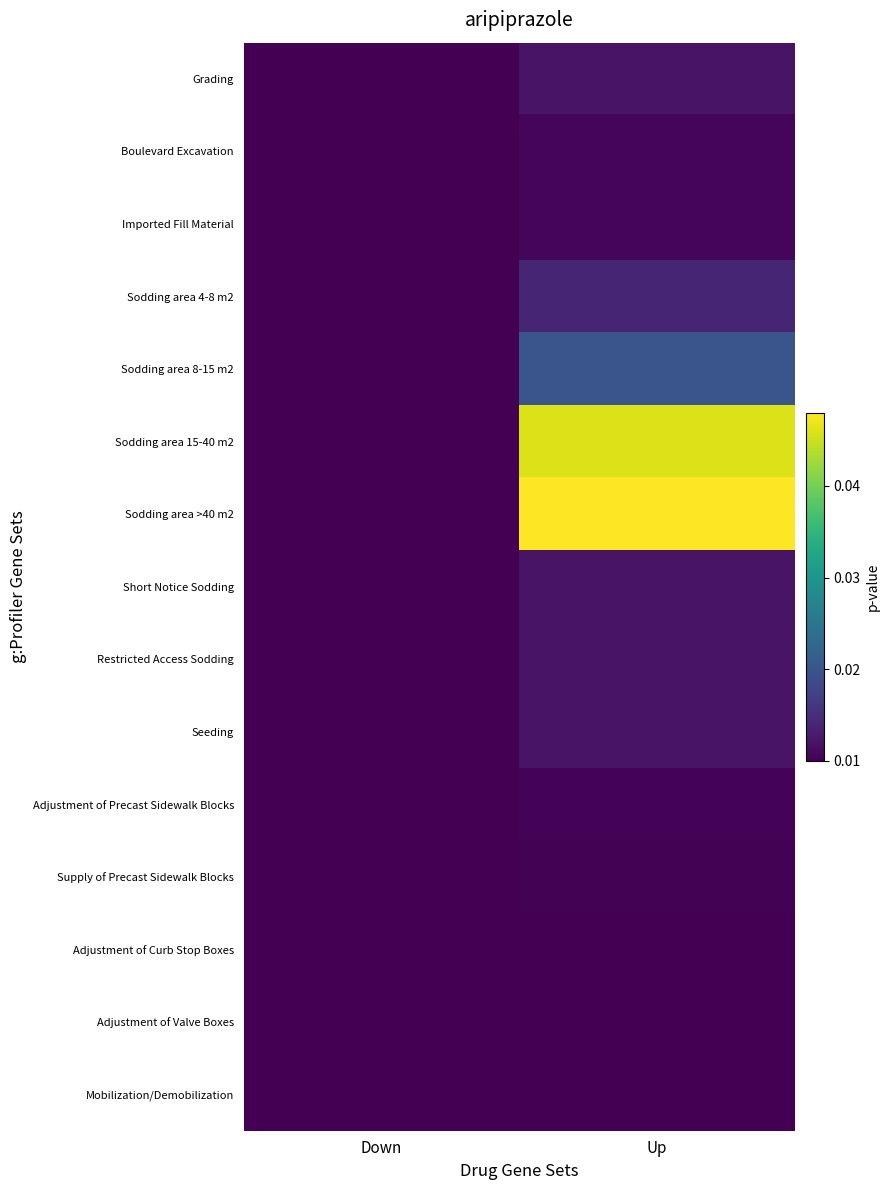

Reading left to right, what are all the values shown in this chart?

Grading: Down=0	Up=200
Boulevard Excavation: Down=0	Up=50
Imported Fill Material: Down=0	Up=50
Sodding area 4-8 m2: Down=0	Up=400
Sodding area 8-15 m2: Down=0	Up=1000
Sodding area 15-40 m2: Down=0	Up=3600
Sodding area >40 m2: Down=0	Up=3800
Short Notice Sodding: Down=0	Up=200
Restricted Access Sodding: Down=0	Up=200
Seeding: Down=0	Up=200
Adjustment of Precast Sidewalk Blocks: Down=0	Up=40
Supply of Precast Sidewalk Blocks: Down=0	Up=20
Adjustment of Curb Stop Boxes: Down=0	Up=10
Adjustment of Valve Boxes: Down=0	Up=10
Mobilization/Demobilization: Down=0	Up=1